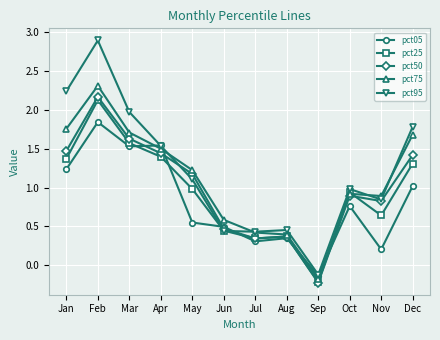

Which category has the lowest value in the pct95 series?

Sep